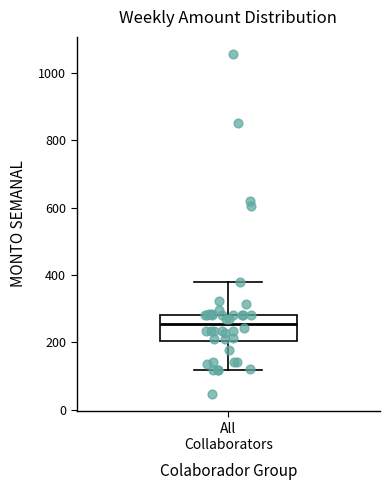

Read this box plot against the y-axis: the position of the median line, the range covered by the box, and the ends of both whiskers. The values are not printed on the chart, so give them approximately, as read against the axis.

median 260, box 200 to 280, whiskers 120 to 380